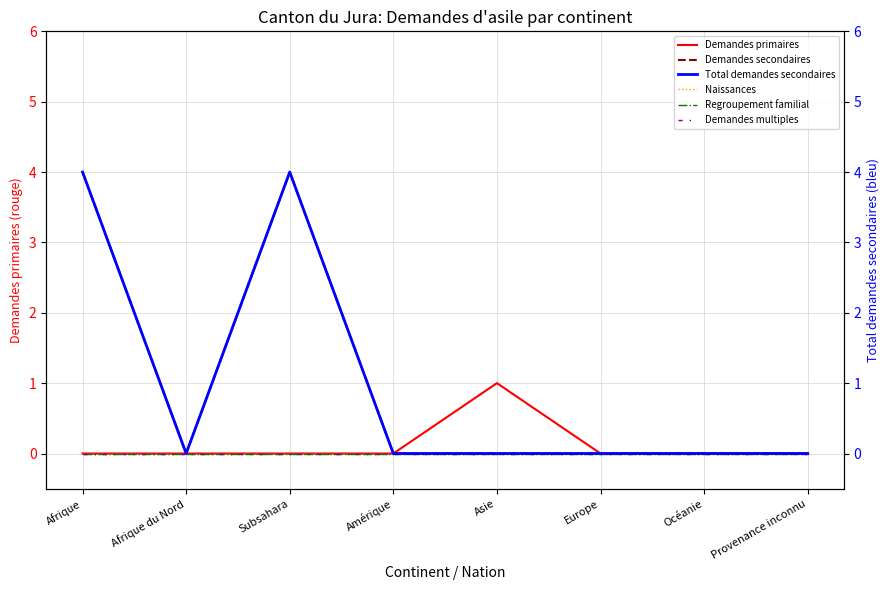

At which category does the chart reach its minimum across all series?

Afrique